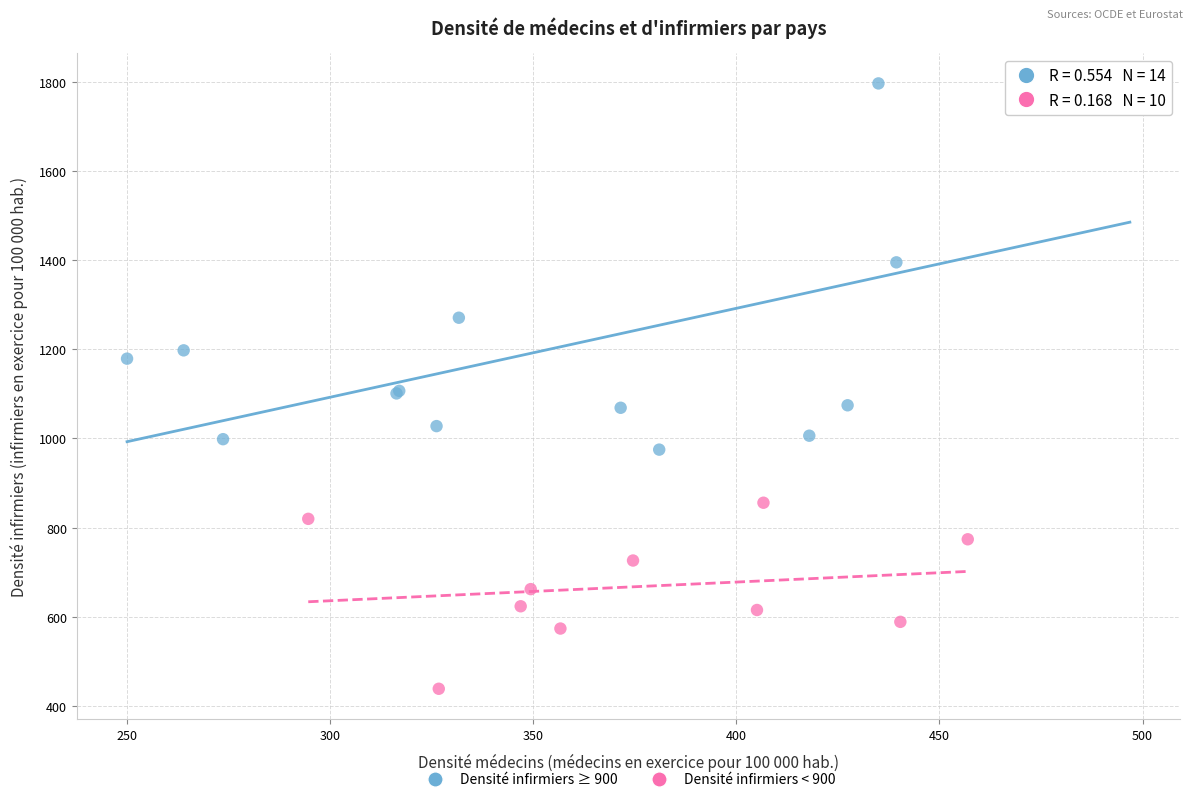

Which series has the largest Y range (max minus min)?

Densité infirmiers ≥ 900